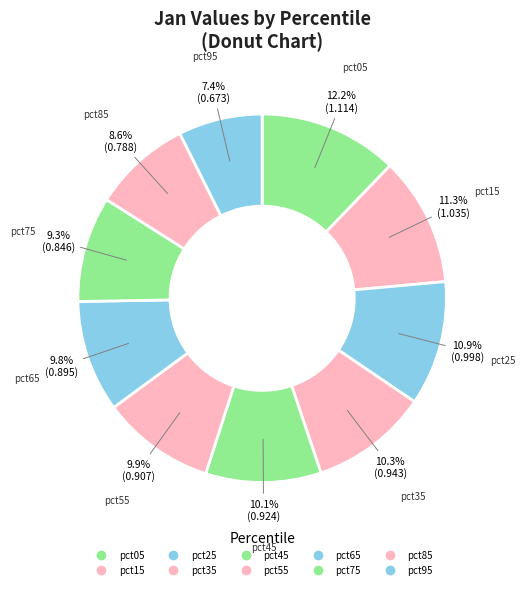

True or false: pct55 accounts for 10% of the total.

True